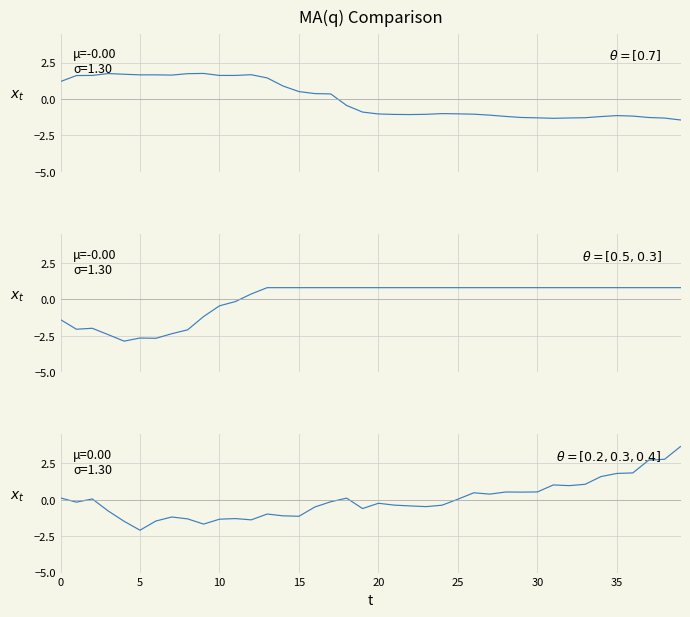

How many categories are shown in the chart?

40